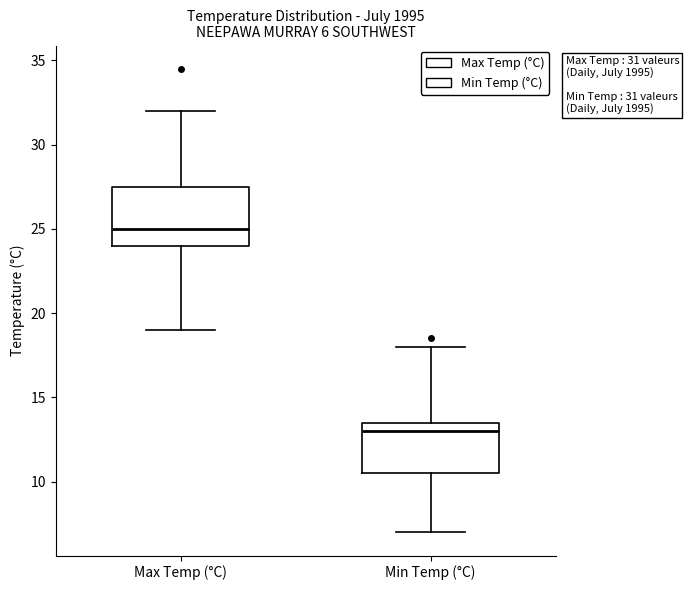

Comparing the boxes themselves (not the whiskers), which one is the tallest?

Max Temp (°C)